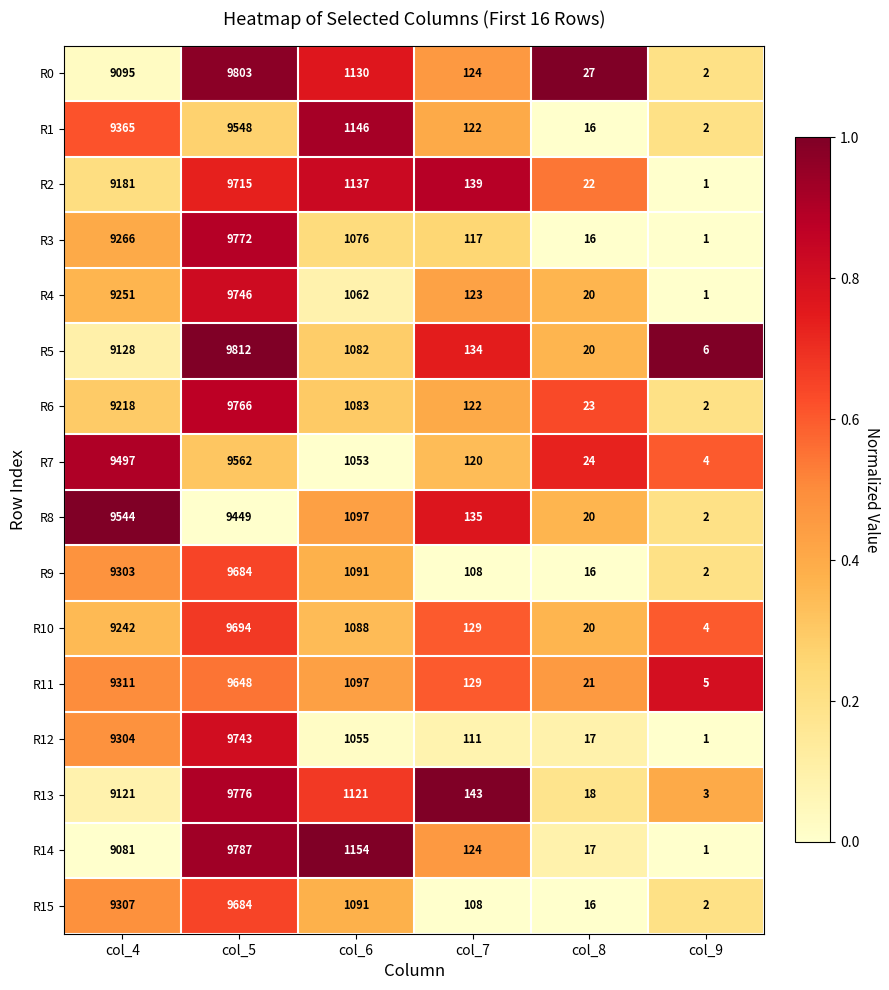

Which label corresponds to the largest value in the chart?

col_5